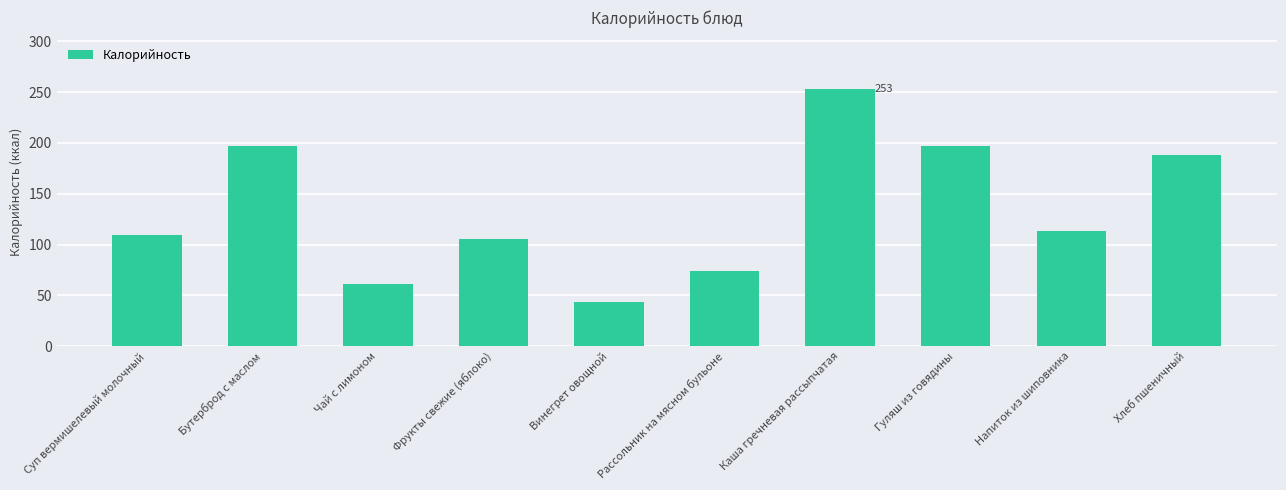

What is the approximate value at Рассольник на мясном бульоне?

73.6